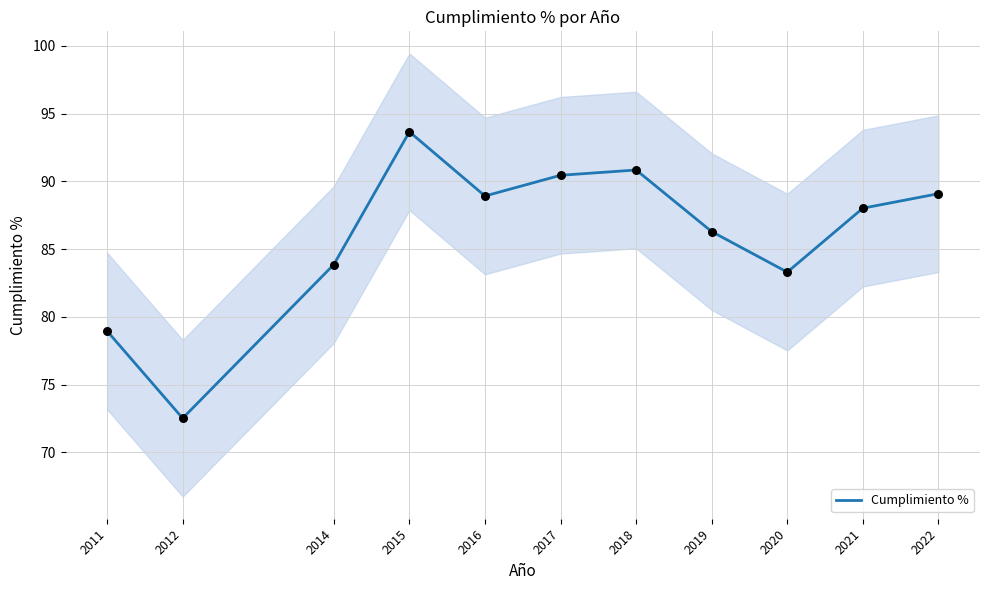

Which has a higher value, 2015 or 2021?

2015